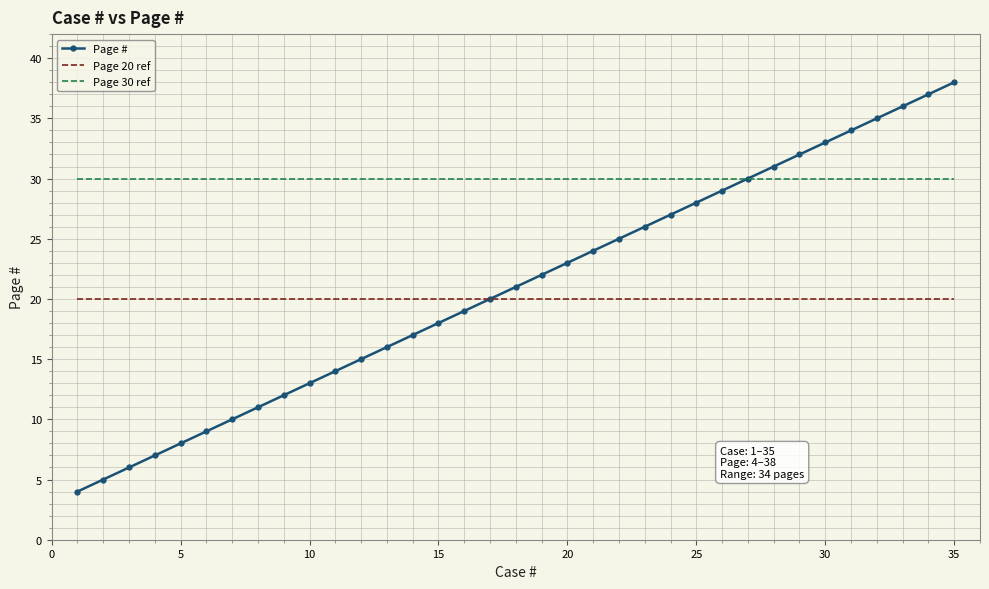

Which series has the largest total across all categories?

Page 30 ref